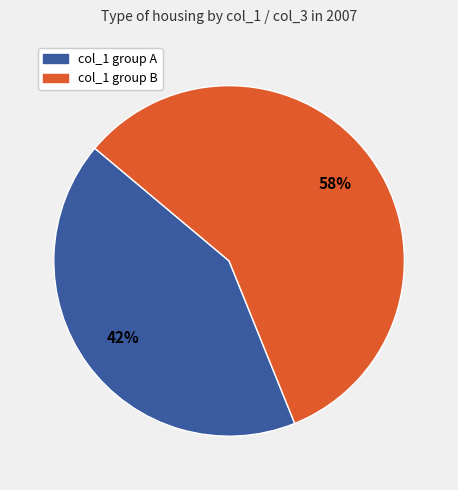

Is there any slice that represents more than half of the pie?

Yes